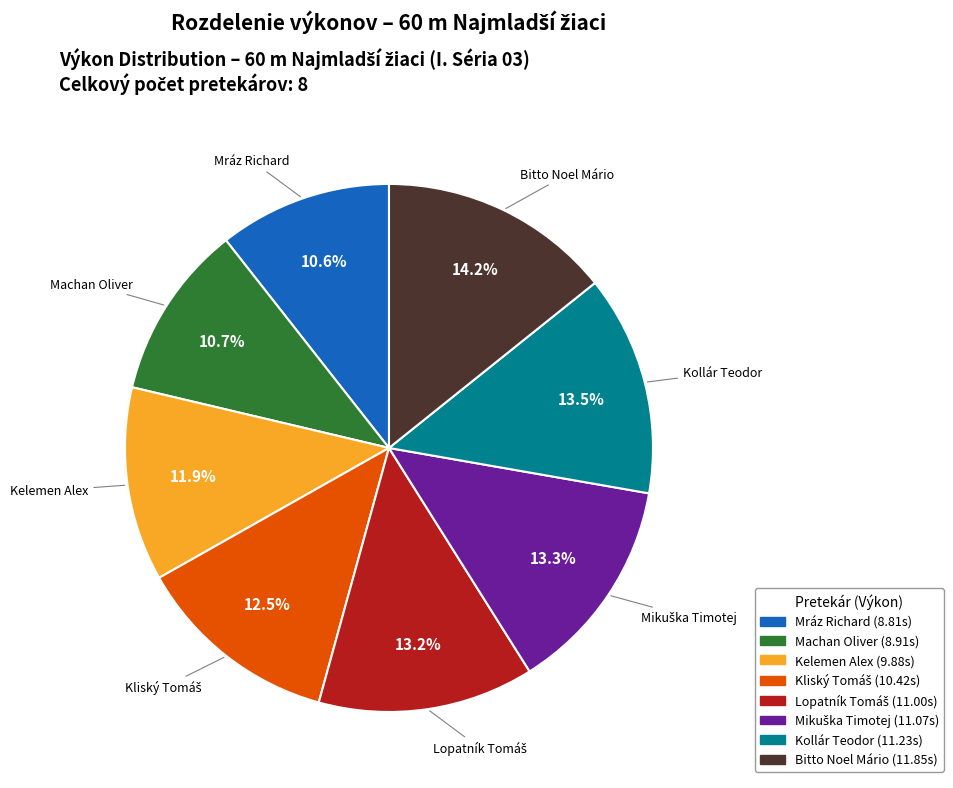

True or false: Bitto Noel Mário accounts for 14% of the total.

True